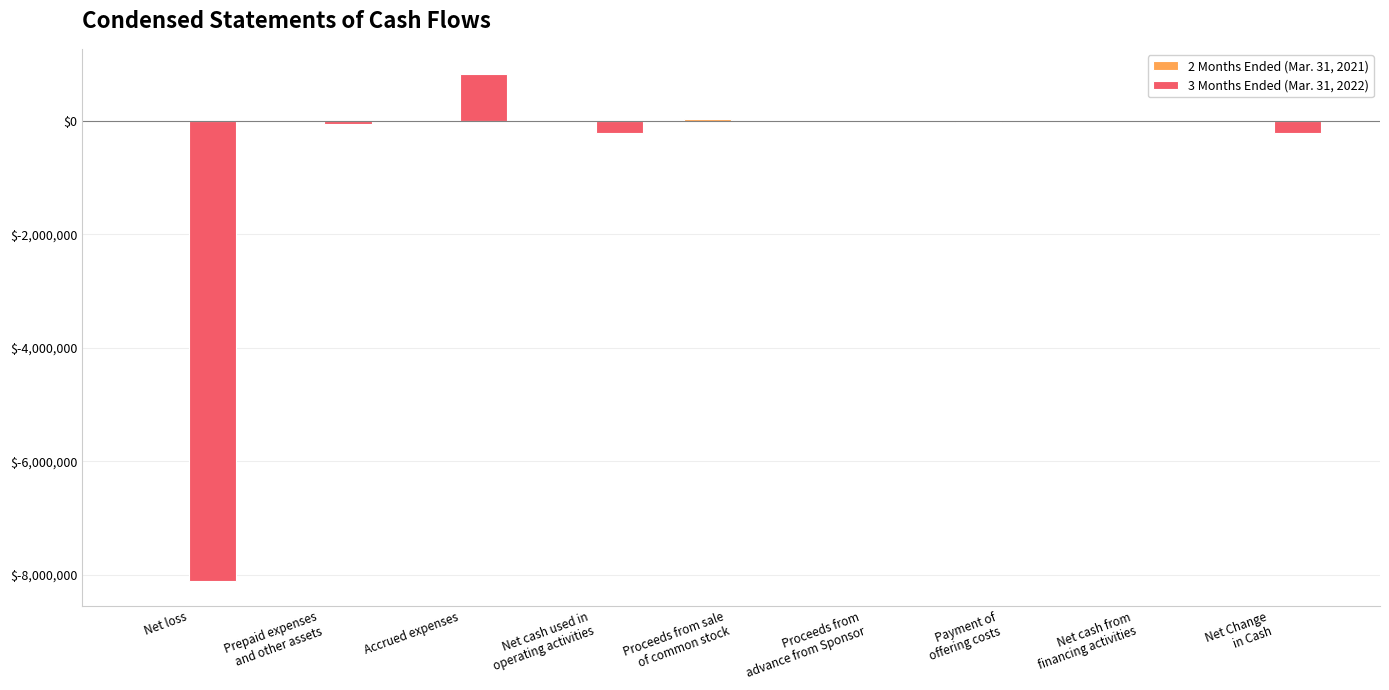

Which category has the highest value across all series?

Accrued expenses